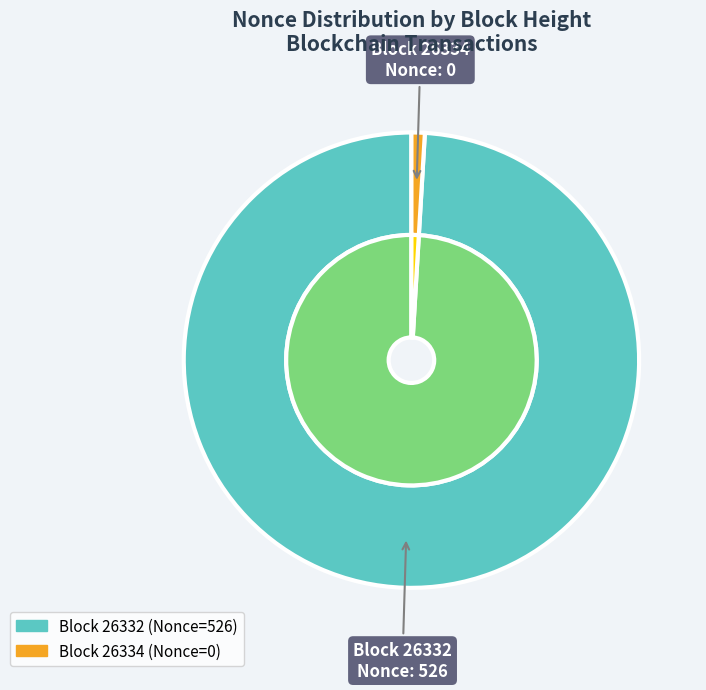

Which has a higher value, 26334 or 26332?

26332